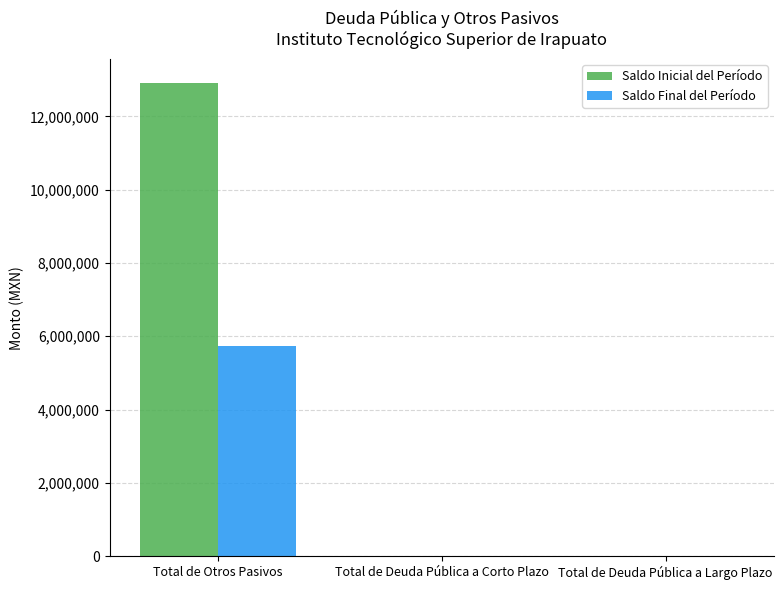

Which label corresponds to the largest value in the chart?

Total de Otros Pasivos